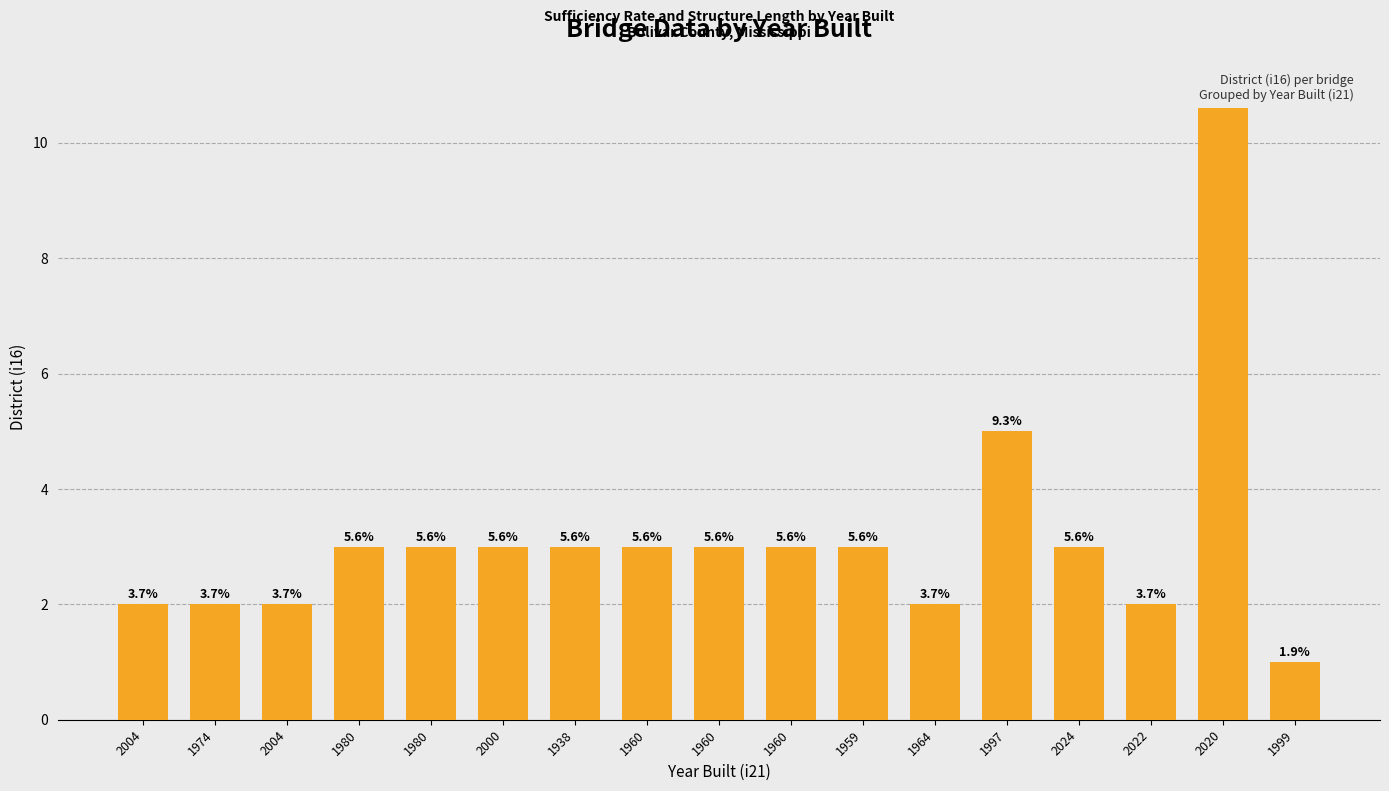

Reading left to right, extract all data points from this chart.

2	2	2	3	3	3	3	3	3	3	3	2	5	3	2	11	1